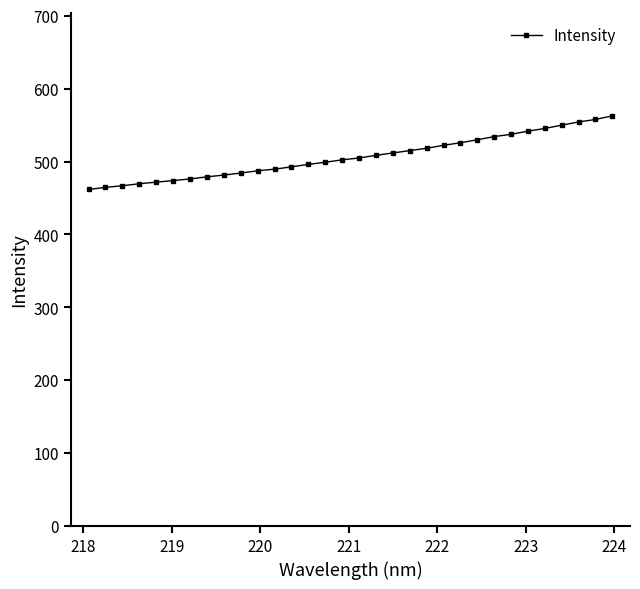

What is the value of the 29th point from the left?

549.8